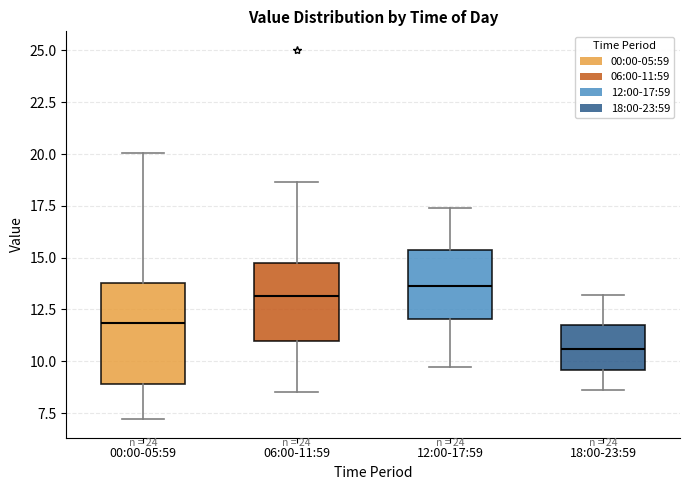

Which box has the highest median line?

12:00-17:59